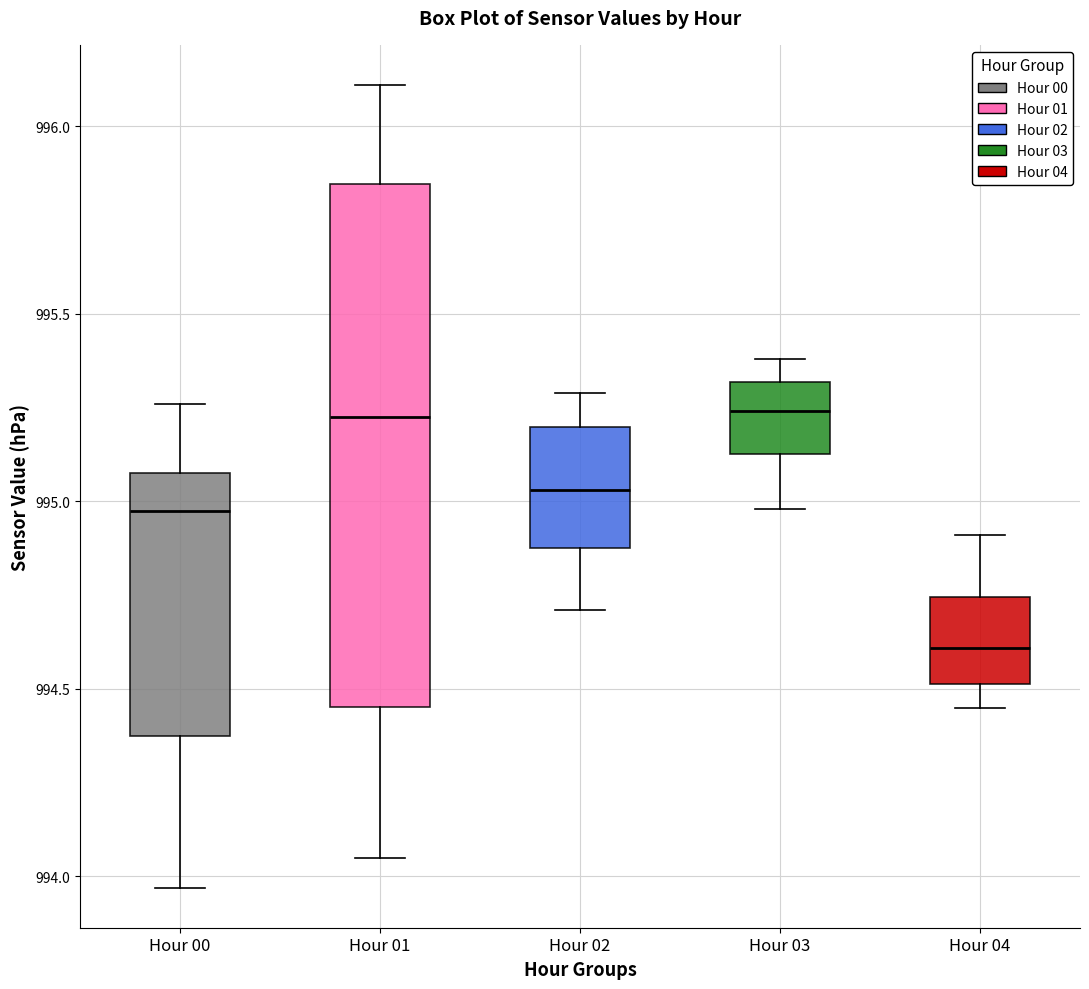

Reading left to right, read every box against the y-axis: the position of its median line, the range the box covers, and the ends of its whiskers. The values are not printed on the chart, so give them approximately, as read against the axis.

Hour 00: median 995.00, box 994.40 to 995.10, whiskers 993.95 to 995.25
Hour 01: median 995.25, box 994.45 to 995.85, whiskers 994.05 to 996.10
Hour 02: median 995.05, box 994.90 to 995.20, whiskers 994.70 to 995.30
Hour 03: median 995.25, box 995.15 to 995.30, whiskers 995.00 to 995.40
Hour 04: median 994.60, box 994.50 to 994.75, whiskers 994.45 to 994.90